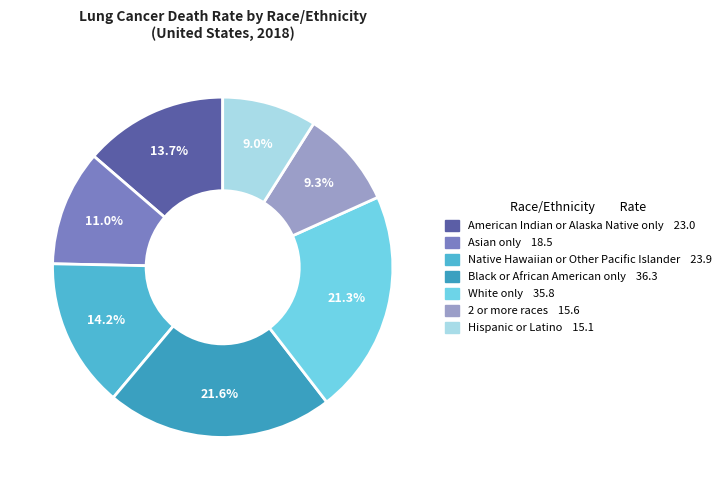

How many slices are in this pie chart?

7